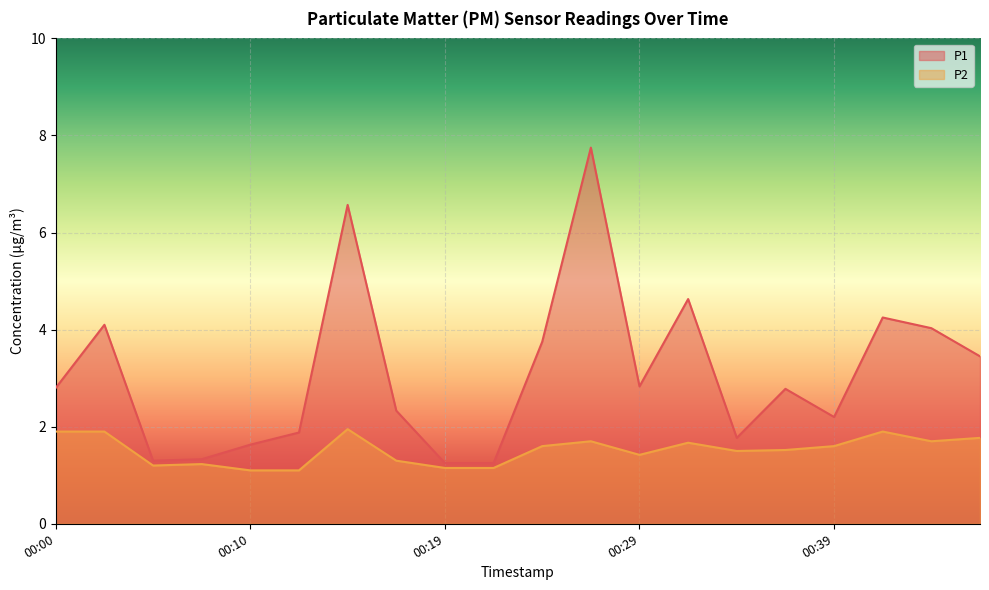

The P2 series shows 1.8 at 00:46. True or false?

True